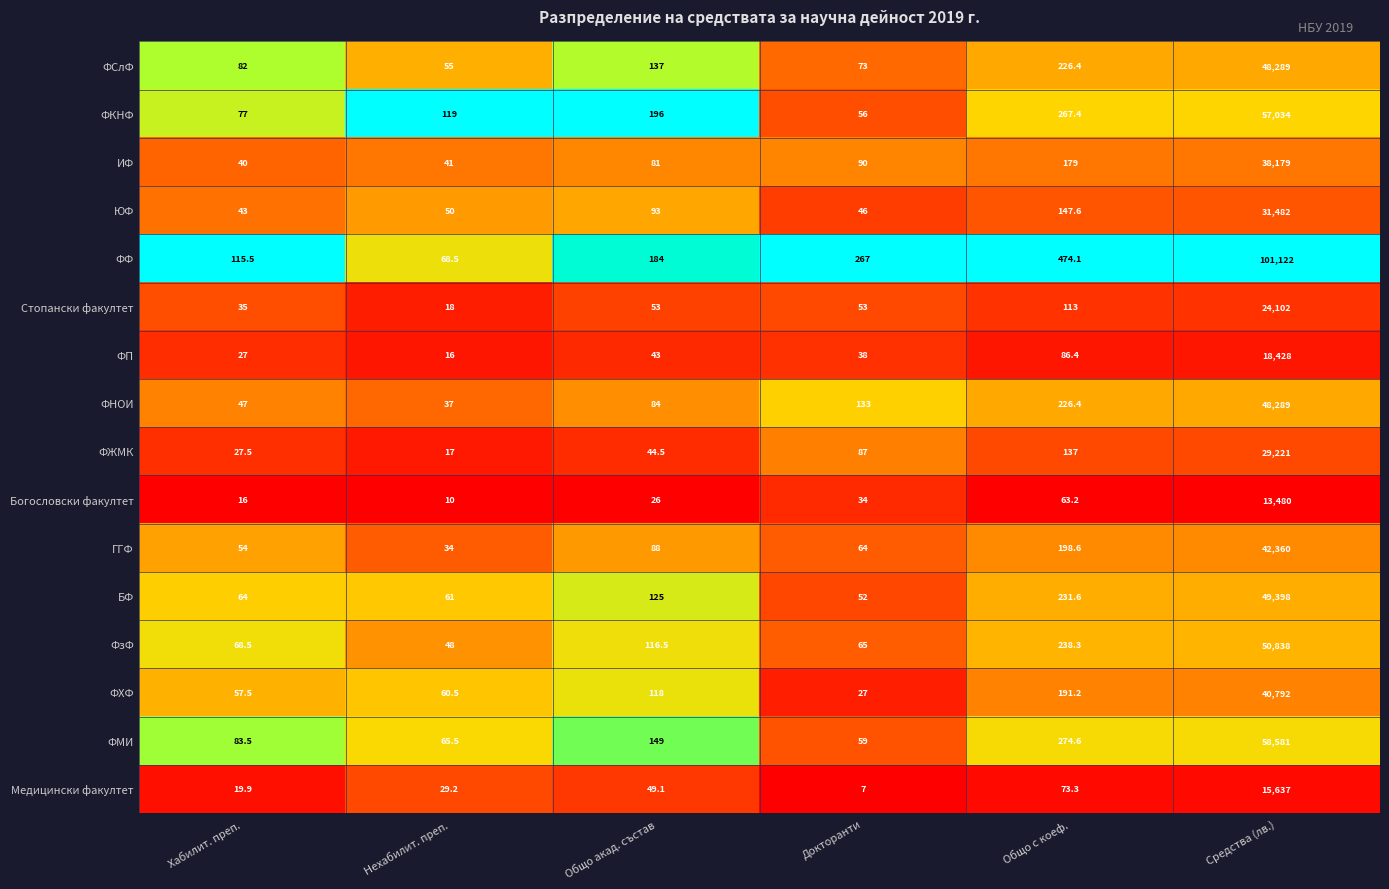

The value of ЮФ at Нехабилит. преп. is 17.7. True or false?

False